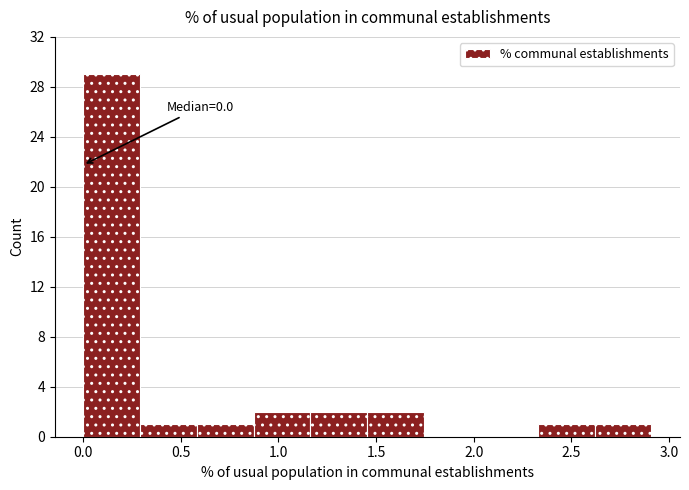

Which range on the x-axis has the tallest bar?

0.00 to 0.30